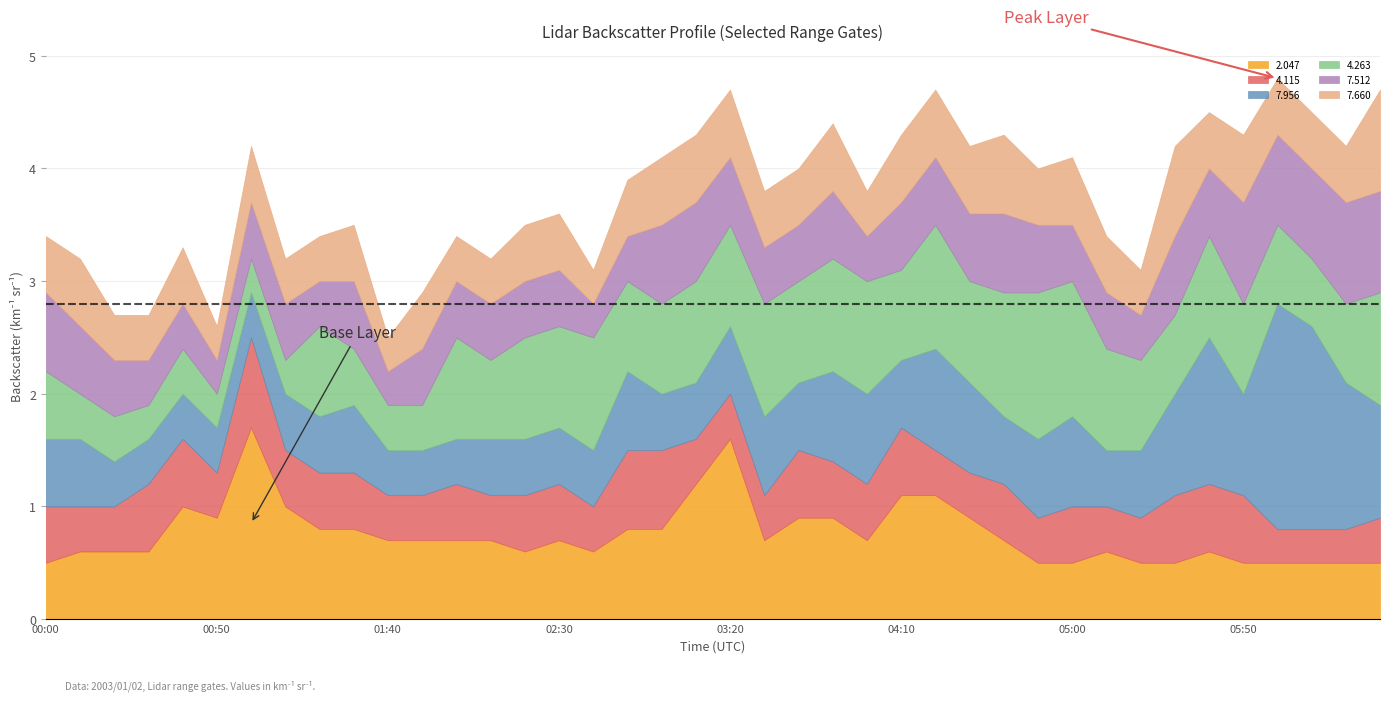

Where is 7.512 nearest to the value 0?

2003/01/02 00:50